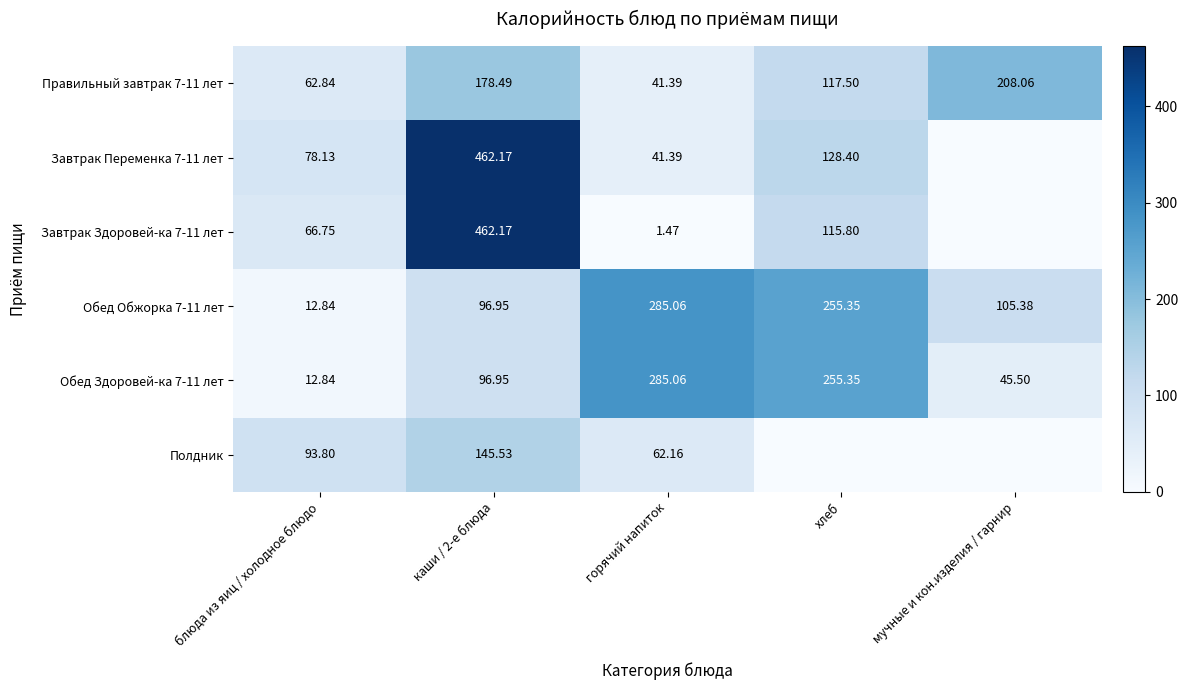

Is the value of Обед Здоровей-ка 7-11 лет at горячий напиток greater than the value of Полдник at каши / 2-е блюда?

Yes